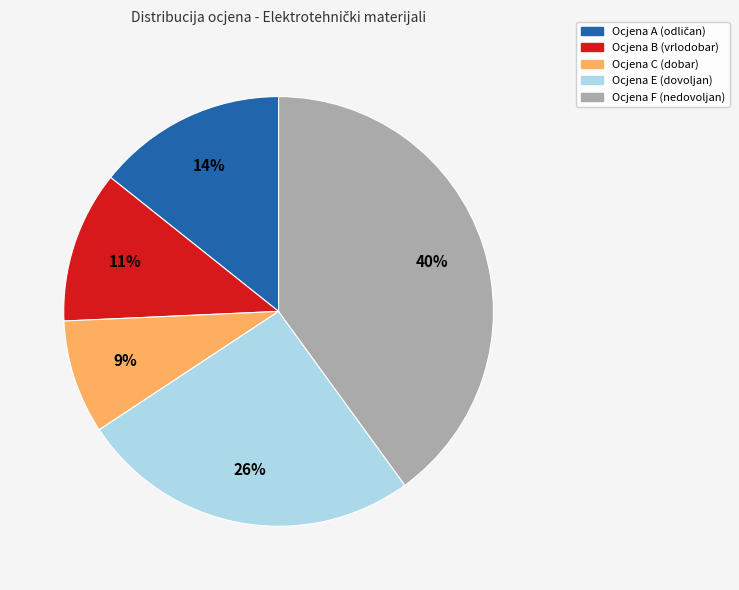

Is there a majority slice in this chart?

No